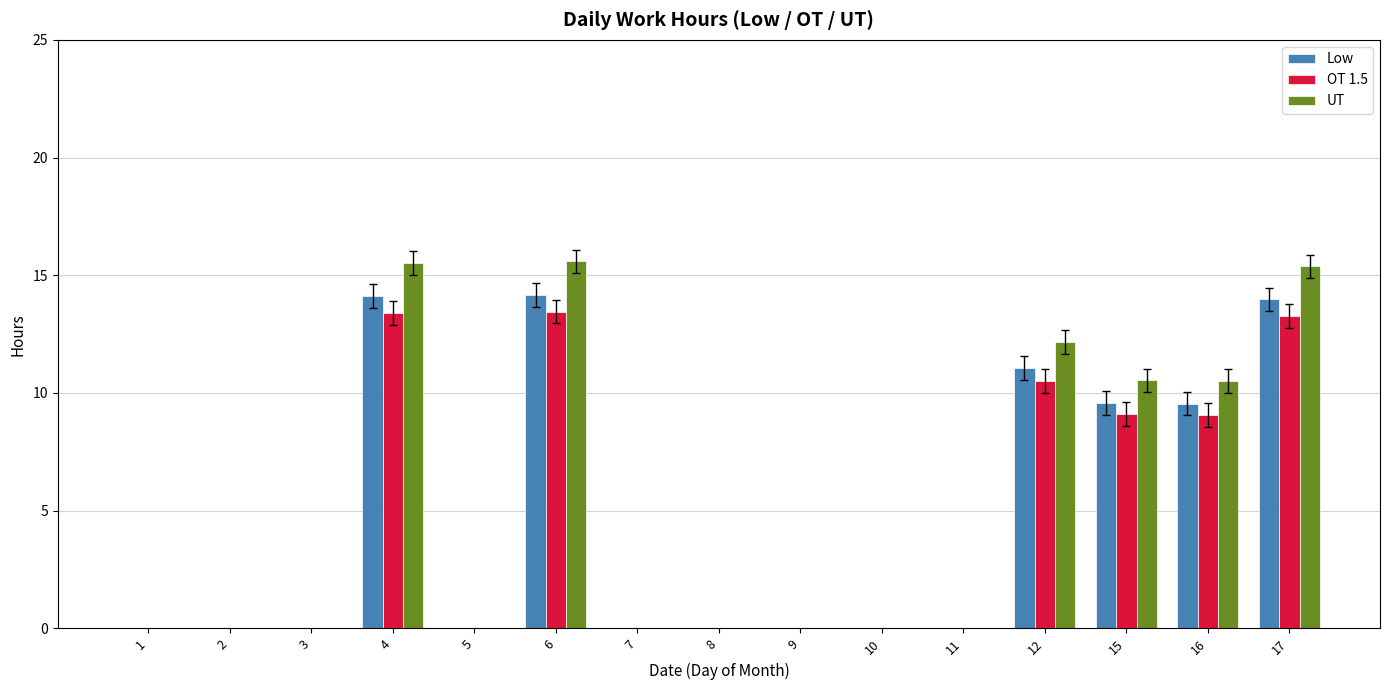

What is the sum of all OT 1.5 values?

68.8